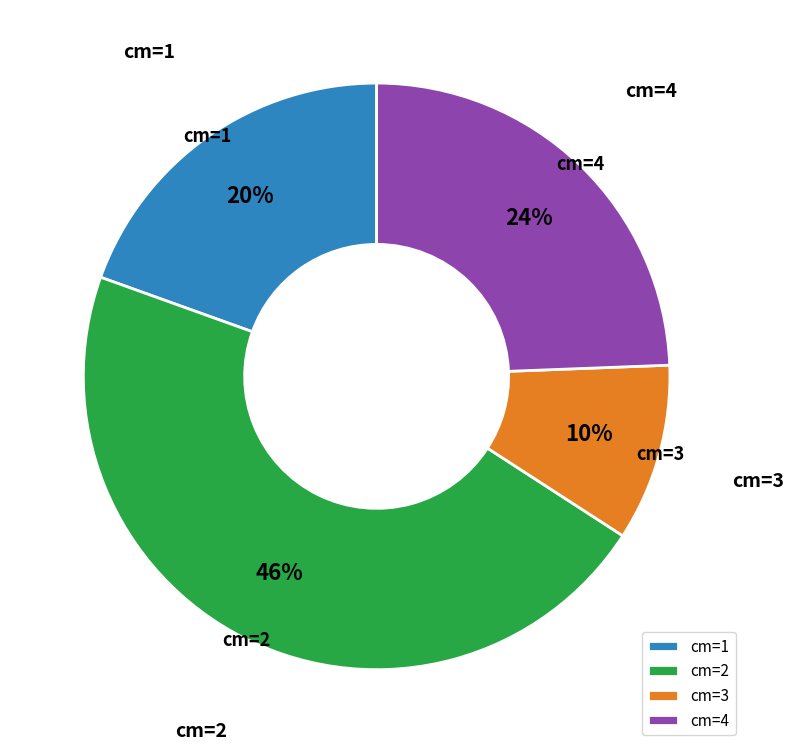

Between cm=3 and cm=2, which is larger?

cm=2